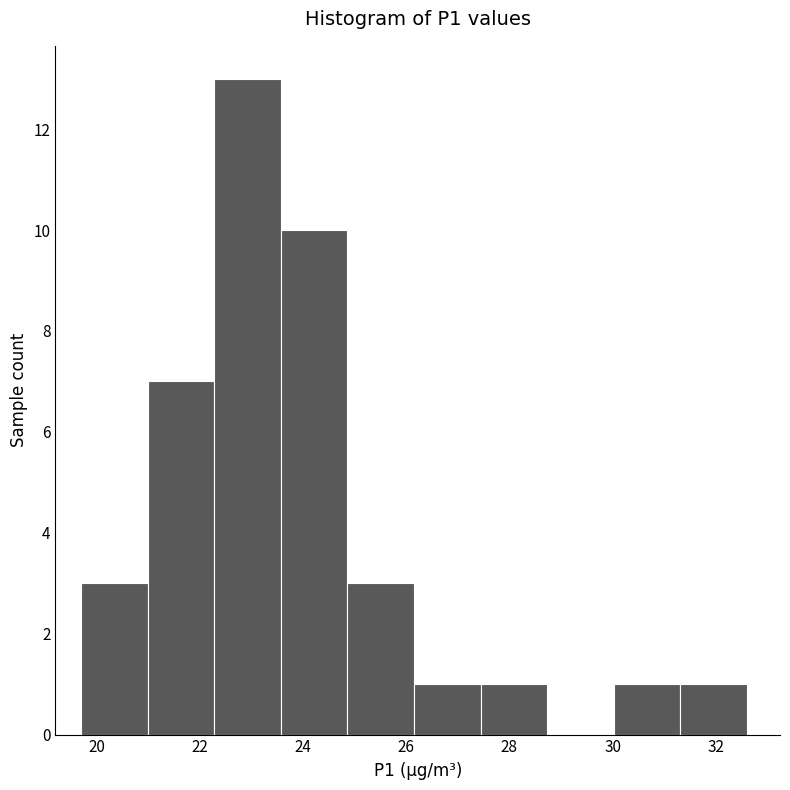

How tall is the bar that spans 27.4 to 28.8 on the x-axis? Neither the bar edges nor the heights are printed on the chart, so give them approximately, as read against the axes.

1